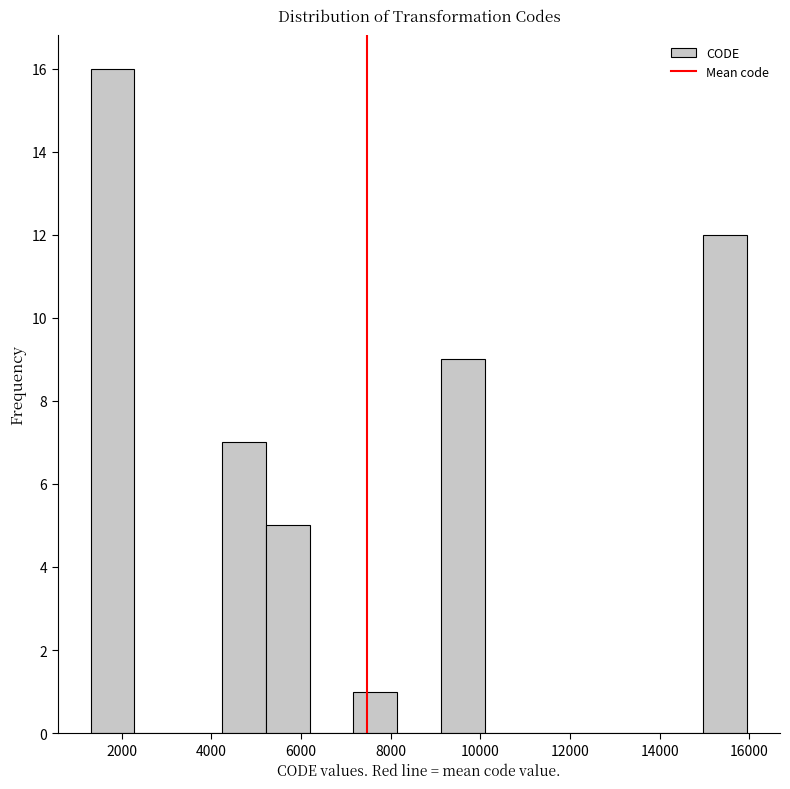

How tall is the bar that spans 7200 to 8200 on the x-axis? Neither the bar edges nor the heights are printed on the chart, so give them approximately, as read against the axes.

1